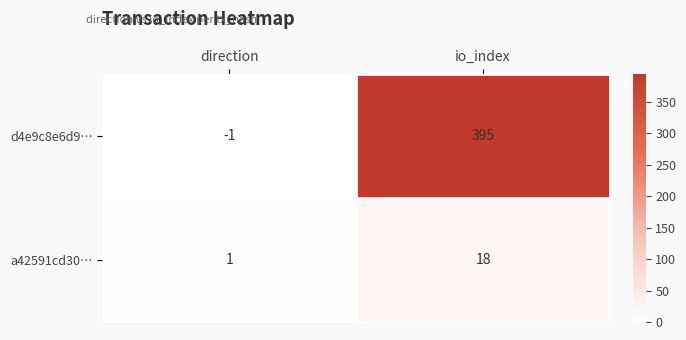

Which series has the largest total across all categories?

d4e9c8e6d9…